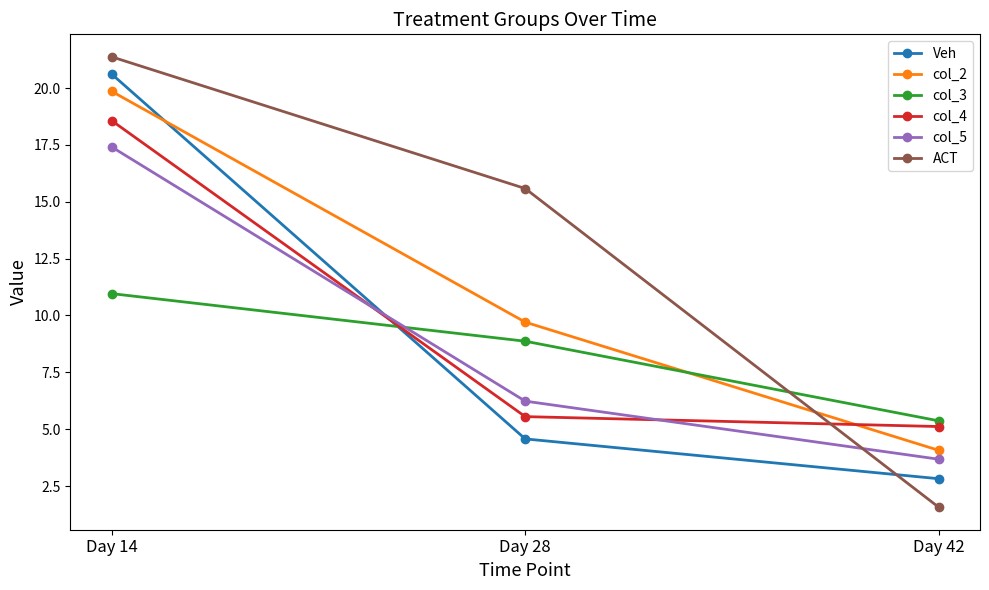

What value does the col_2 series have at Day 14?

19.9